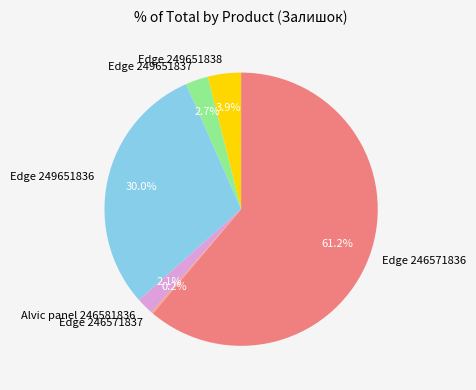

Is there any slice that represents more than half of the pie?

Yes